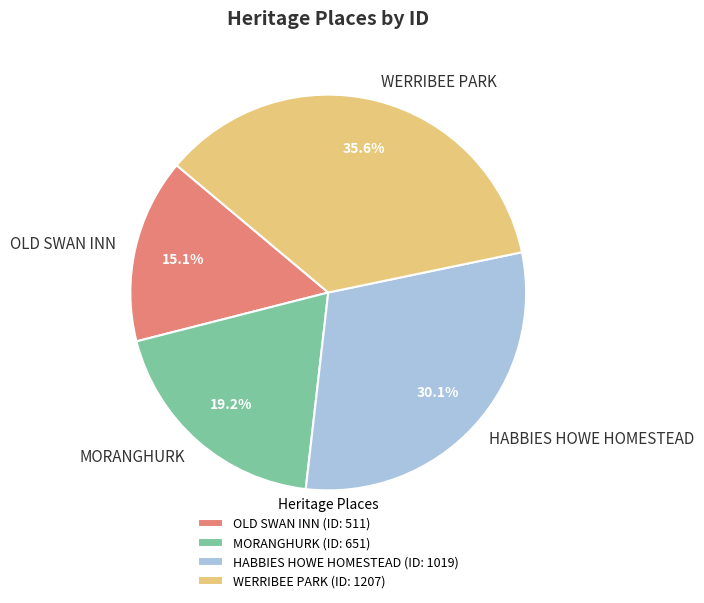

What percentage is the WERRIBEE PARK slice, to the nearest percent?

36%